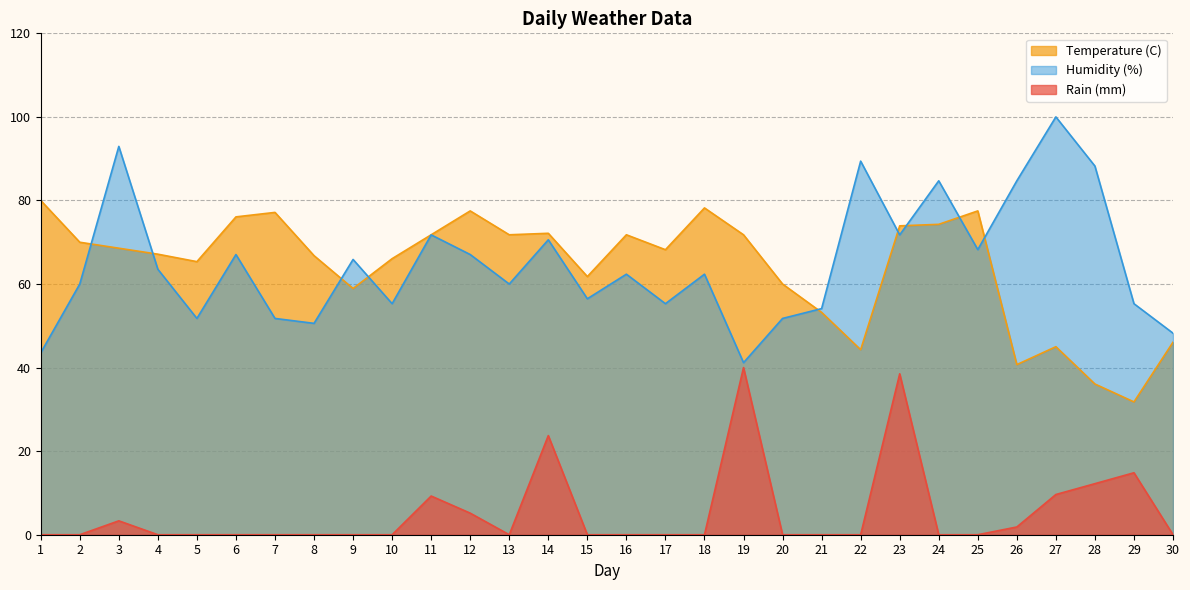

At which category does Humidity (%) reach its first local valley?

5